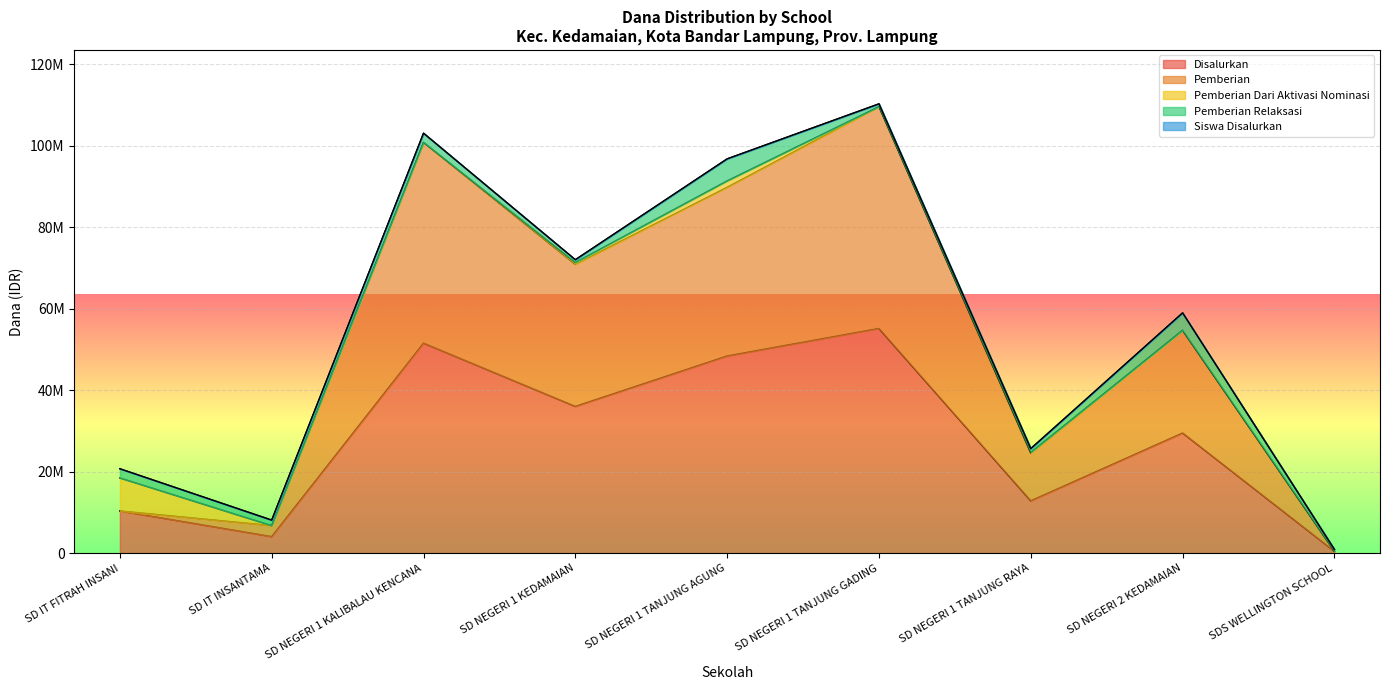

What is the difference between the Disalurkan values at SD NEGERI 1 TANJUNG RAYA and SD NEGERI 1 TANJUNG AGUNG?

35550000